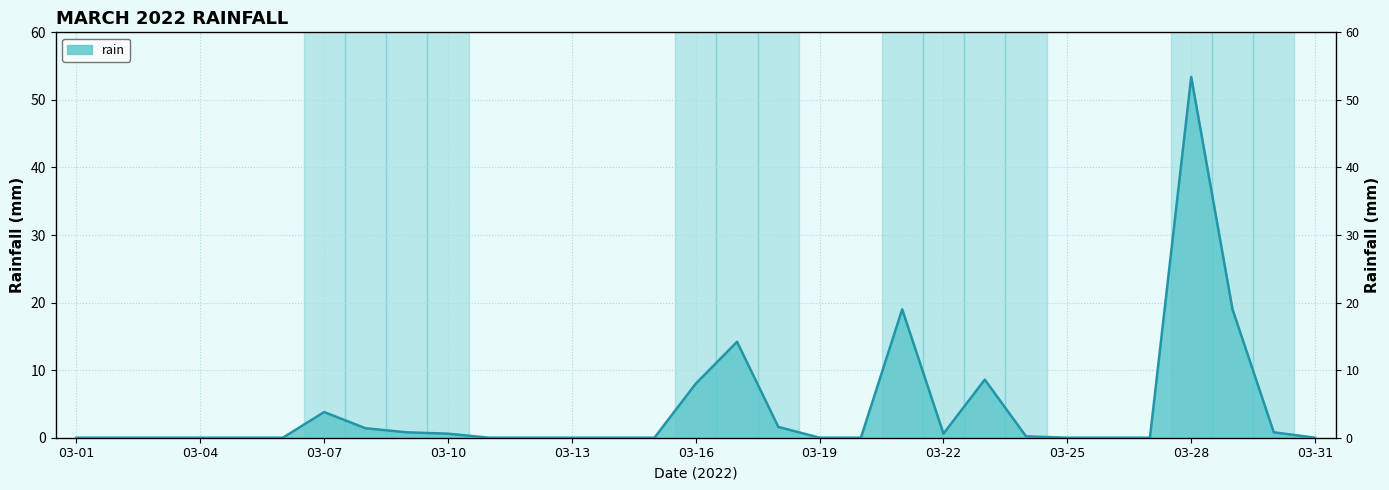

How many interior local peaks (higher than both neighbors) does the data have?

5